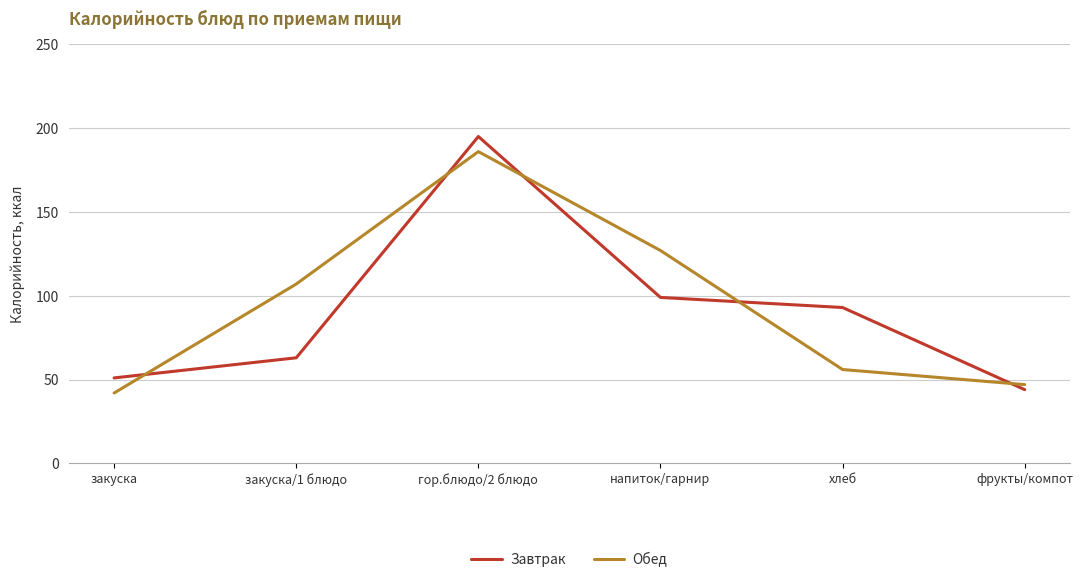

What is the minimum value shown in the chart?

42